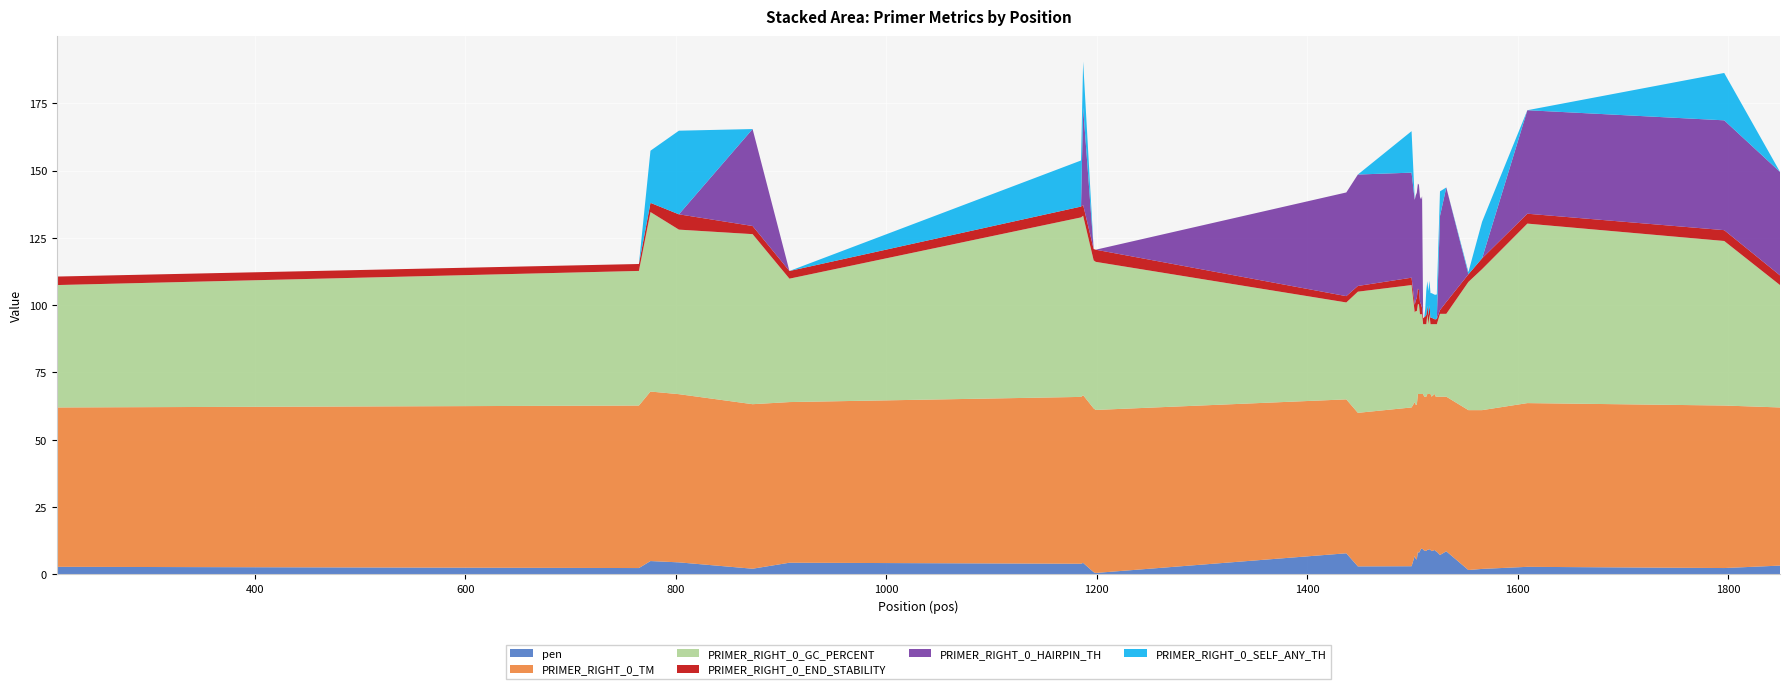

Reading left to right, transcribe all the data shown in this chart.

pen: 2.8	2.4	5.0	4.5	2.1	4.3	4.0	4.3	0.8	0.5	7.8	3.0	3.0	6.9	5.8	5.6	8.5	8.0	8.7	9.5	9.5	9.3	8.8	8.8	8.7	9.2	9.1	9.4	9.1	8.7	9.1	8.6	8.4	7.2	8.6	1.6	2.0	2.8	2.4	3.3
PRIMER_RIGHT_0_TM: 59.2	60.4	63.0	62.5	61.1	59.7	62.0	62.3	60.8	60.5	57.2	57.0	59.0	57.1	57.2	57.4	58.5	59.0	58.3	57.5	57.5	57.7	57.2	57.2	57.3	57.8	57.9	57.6	57.9	57.3	57.9	57.4	57.6	58.8	57.4	59.4	59.0	60.8	60.4	58.7
PRIMER_RIGHT_0_GC_PERCENT: 45.5	50.0	66.7	61.1	63.2	45.8	66.7	66.7	55.0	55.0	36.0	45.0	45.5	33.3	34.8	34.8	33.3	33.3	29.6	29.6	29.6	25.9	26.9	26.9	26.9	29.6	25.9	29.6	25.9	26.9	25.9	26.9	26.9	30.8	30.8	47.6	52.4	66.7	61.1	45.5
PRIMER_RIGHT_0_END_STABILITY: 3.2	2.6	3.4	5.7	3.0	2.9	4.0	4.0	4.2	4.5	2.3	2.1	2.7	2.7	4.0	5.0	5.8	5.4	4.5	3.7	2.3	2.2	2.6	2.9	3.4	3.2	3.2	3.3	2.4	2.4	1.8	1.8	1.9	1.4	4.4	2.8	4.0	3.7	4.0	3.6
PRIMER_RIGHT_0_HAIRPIN_TH: 0.0	0.0	0.0	0.0	36.0	0.0	0.0	36.1	0.0	0.0	38.5	41.4	39.0	39.0	39.0	39.0	39.0	39.0	39.0	39.0	41.5	0.0	0.0	0.0	0.0	0.0	0.0	0.0	0.0	0.0	0.0	0.0	0.0	35.0	42.5	0.0	0.0	38.4	40.8	38.4
PRIMER_RIGHT_0_SELF_ANY_TH: 0.0	0.0	19.4	31.1	0.0	0.0	17.1	17.1	0.0	0.0	0.0	0.0	15.4	0.0	0.0	0.0	0.0	0.0	0.0	0.0	0.0	0.0	0.0	2.8	9.1	9.1	9.1	9.1	9.1	9.1	9.1	9.1	9.1	9.1	0.0	0.8	13.6	0.0	17.6	0.0